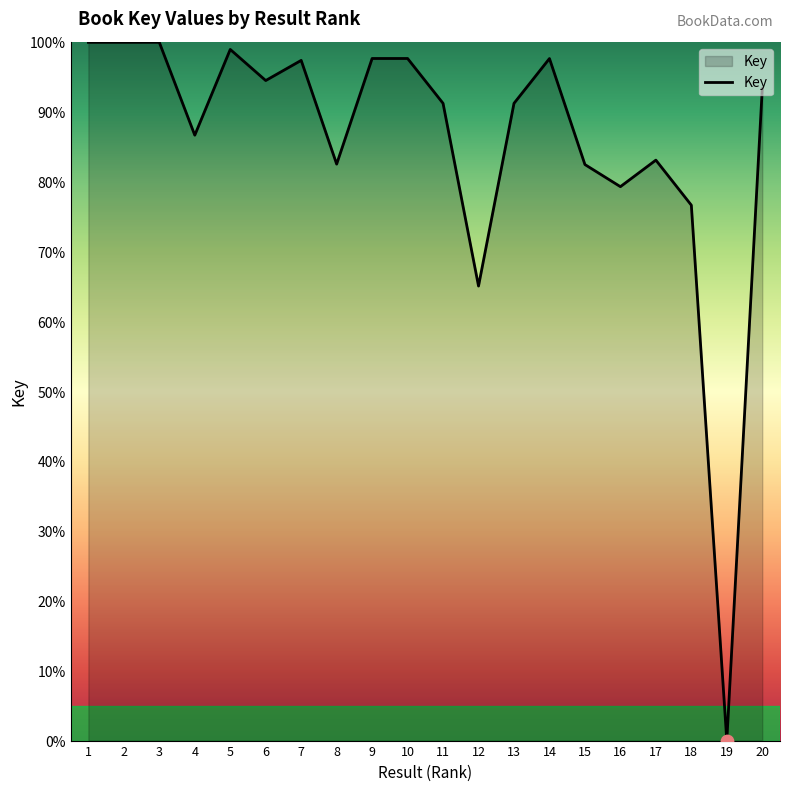

Which has a higher value, 19 or 5?

5